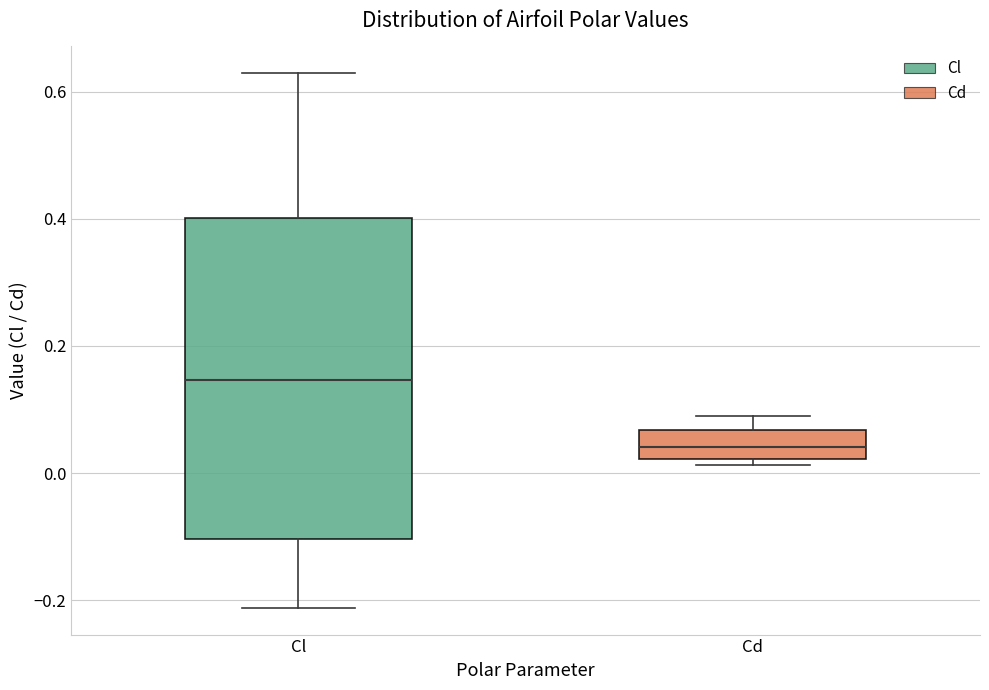

Where does the upper whisker of the box for Cd end on the y-axis? The values are not printed on the chart, so give them approximately, as read against the axis.

0.10